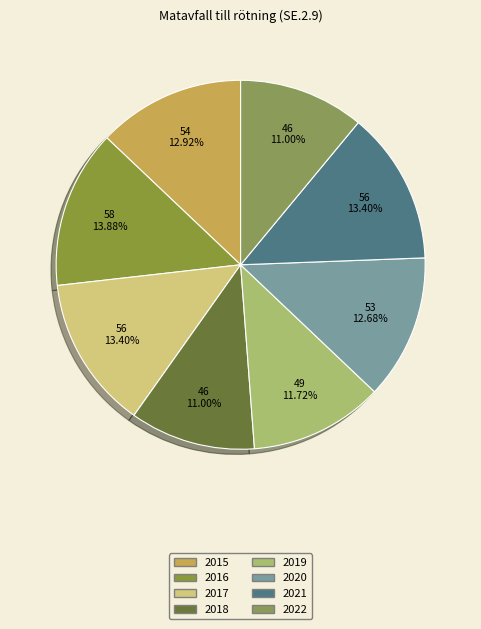

Is the sum of 2016 and 2021 greater than half?

No